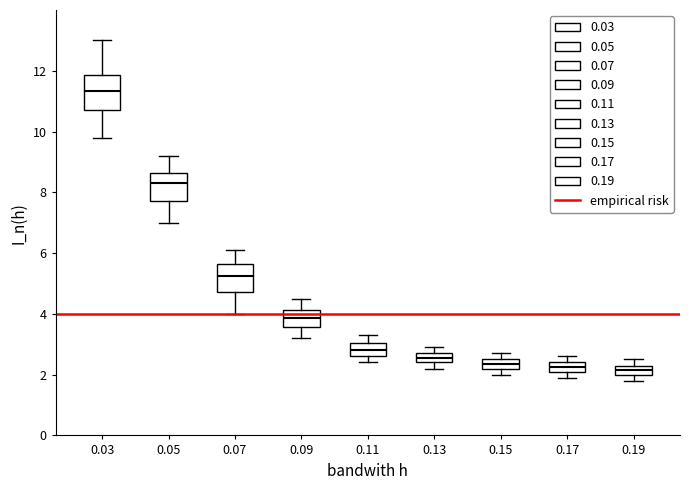

Where is the lower edge of the box at x = 0.09 on the y-axis? The values are not printed on the chart, so give them approximately, as read against the axis.

3.6